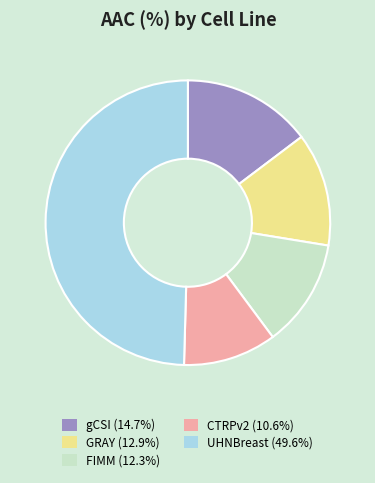

Which has a higher value, UHNBreast or CTRPv2?

UHNBreast